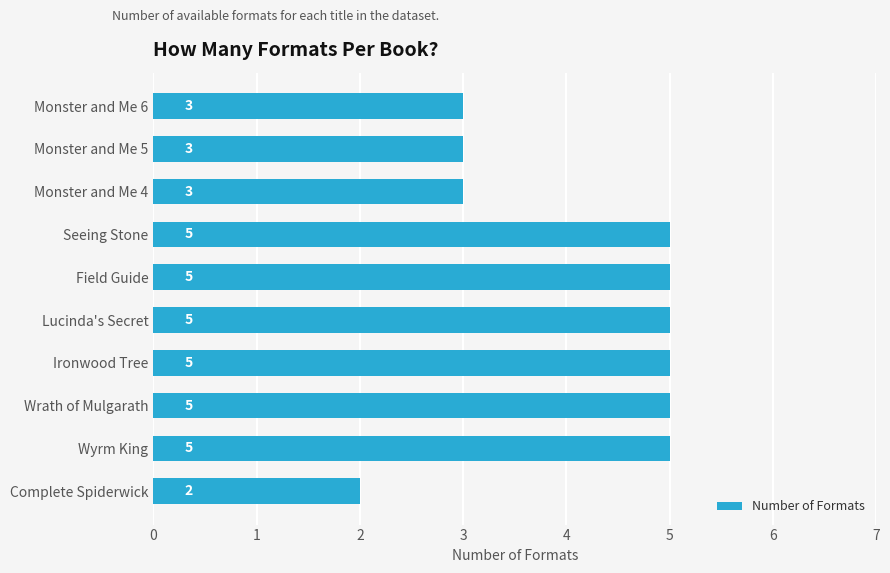

Count the values in the range 3 to 5.

9